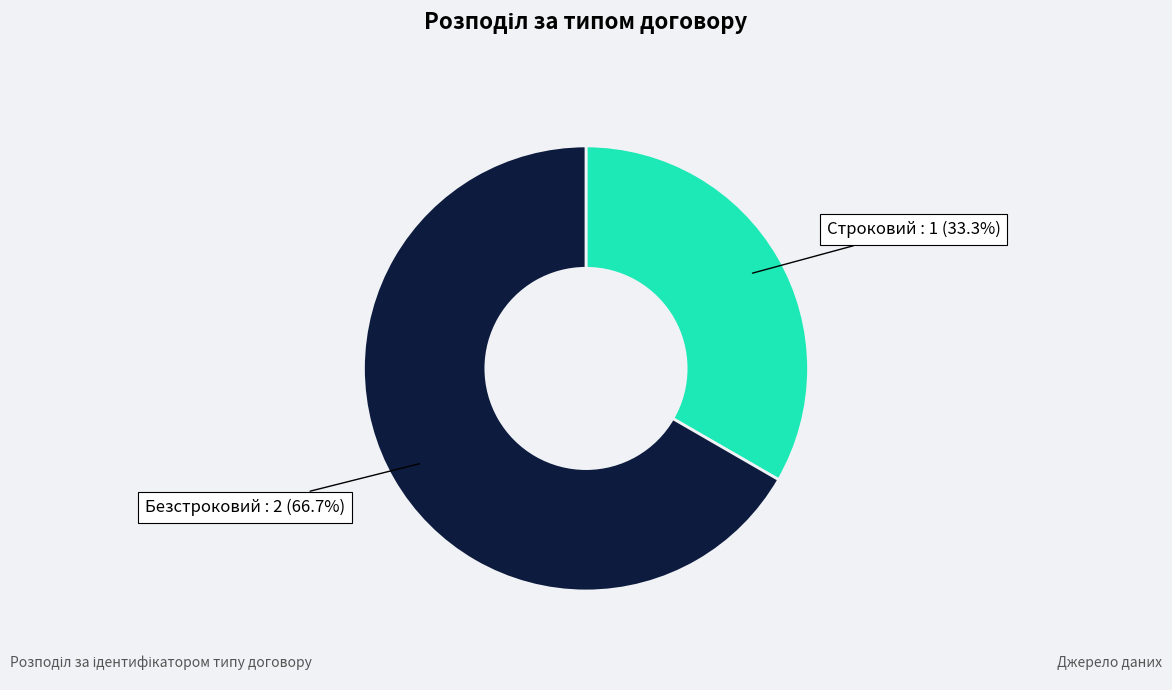

Is there a majority slice in this chart?

Yes